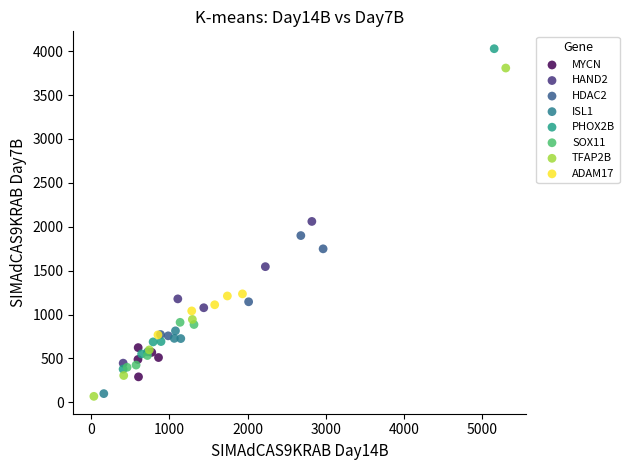

Which series reaches the maximum Y coordinate?

PHOX2B